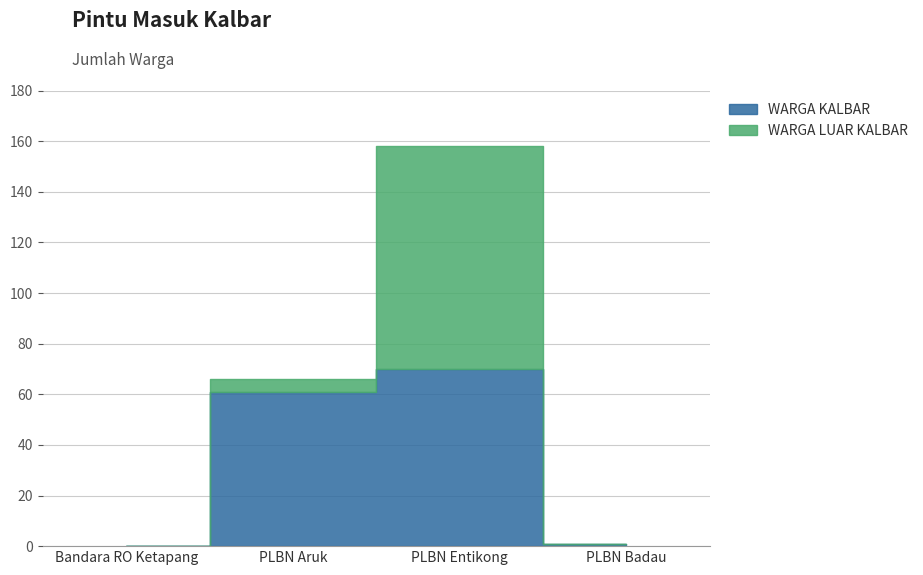

Which series changed the most between PLBN Aruk and PLBN Entikong?

WARGA LUAR KALBAR